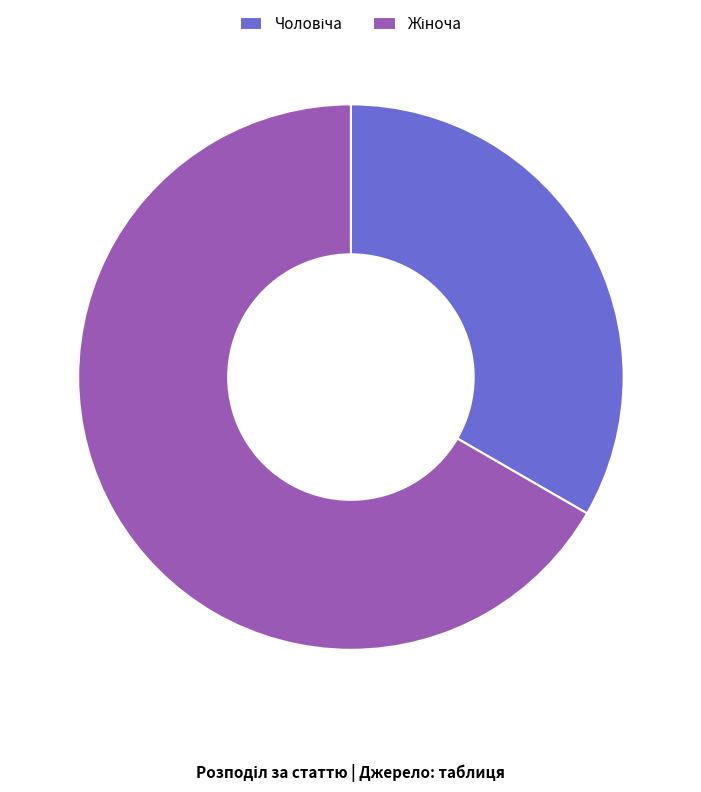

Is there any slice that represents more than half of the pie?

Yes